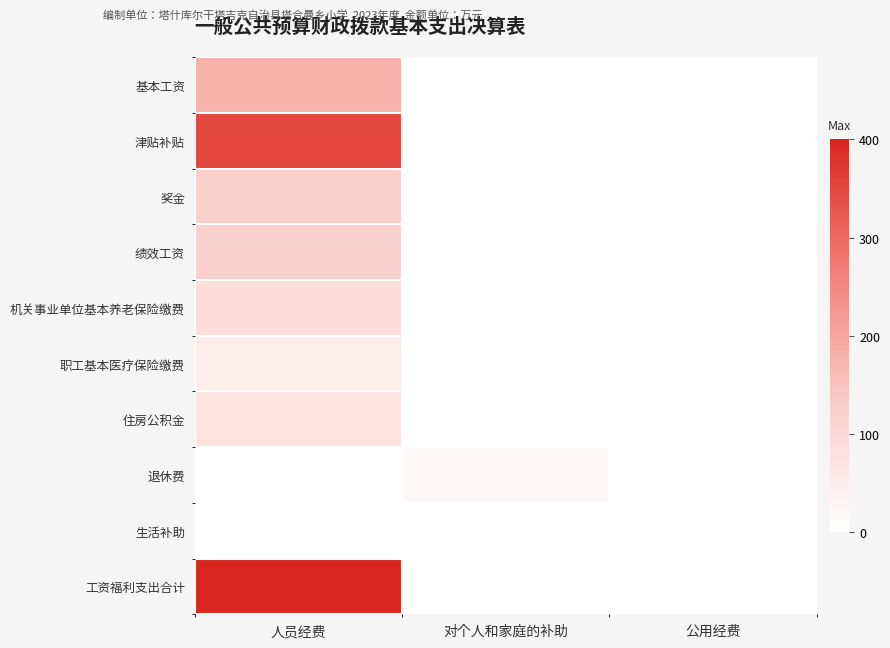

Reading right to left, list all the values displayed in this chart.

基本工资: 公用经费=0.0	对个人和家庭的补助=0.0	人员经费=176.9
津贴补贴: 公用经费=0.0	对个人和家庭的补助=0.0	人员经费=350.8
奖金: 公用经费=0.0	对个人和家庭的补助=0.0	人员经费=122.4
绩效工资: 公用经费=0.0	对个人和家庭的补助=0.0	人员经费=121.7
机关事业单位基本养老保险缴费: 公用经费=0.0	对个人和家庭的补助=0.0	人员经费=88.5
职工基本医疗保险缴费: 公用经费=0.0	对个人和家庭的补助=0.0	人员经费=46.3
住房公积金: 公用经费=0.0	对个人和家庭的补助=0.0	人员经费=72.0
退休费: 公用经费=0.0	对个人和家庭的补助=16.6	人员经费=0.0
生活补助: 公用经费=0.0	对个人和家庭的补助=0.6	人员经费=0.0
工资福利支出合计: 公用经费=0.0	对个人和家庭的补助=0.0	人员经费=984.4